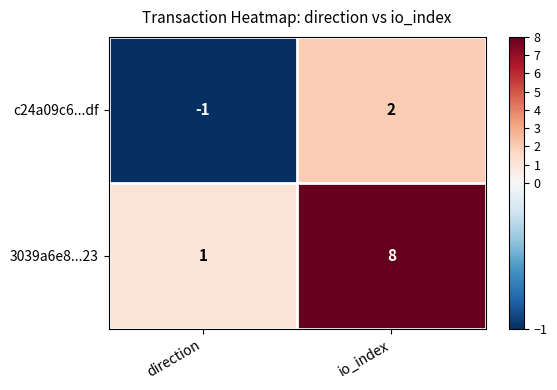

How many data points does each series have?

2